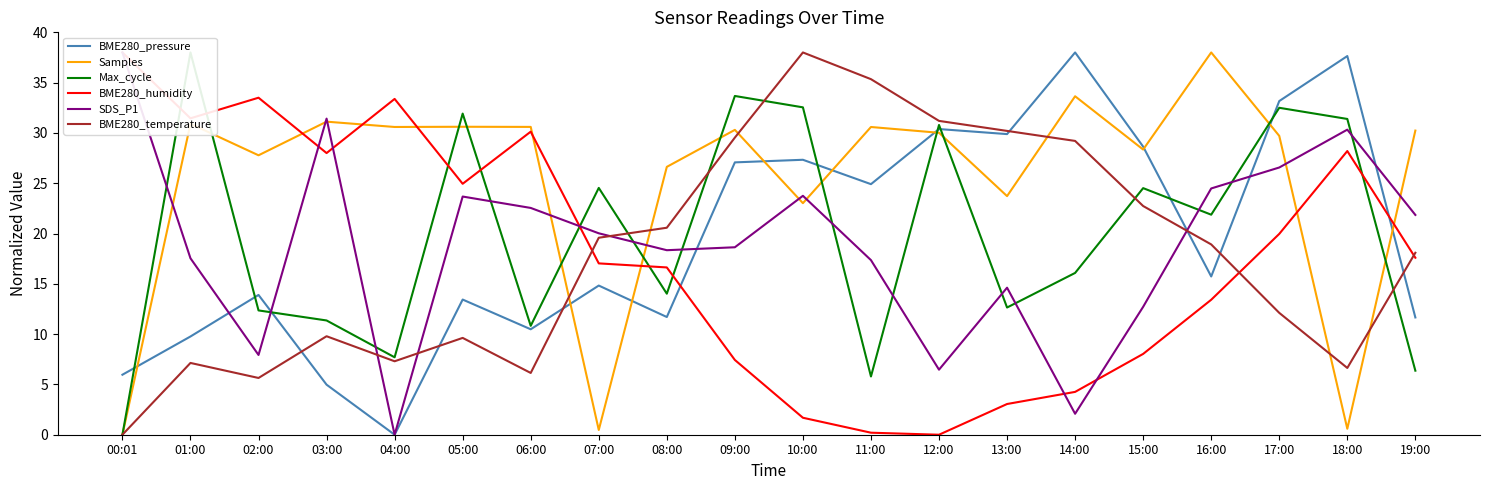

How many times do BME280_humidity and BME280_temperature cross each other?

3